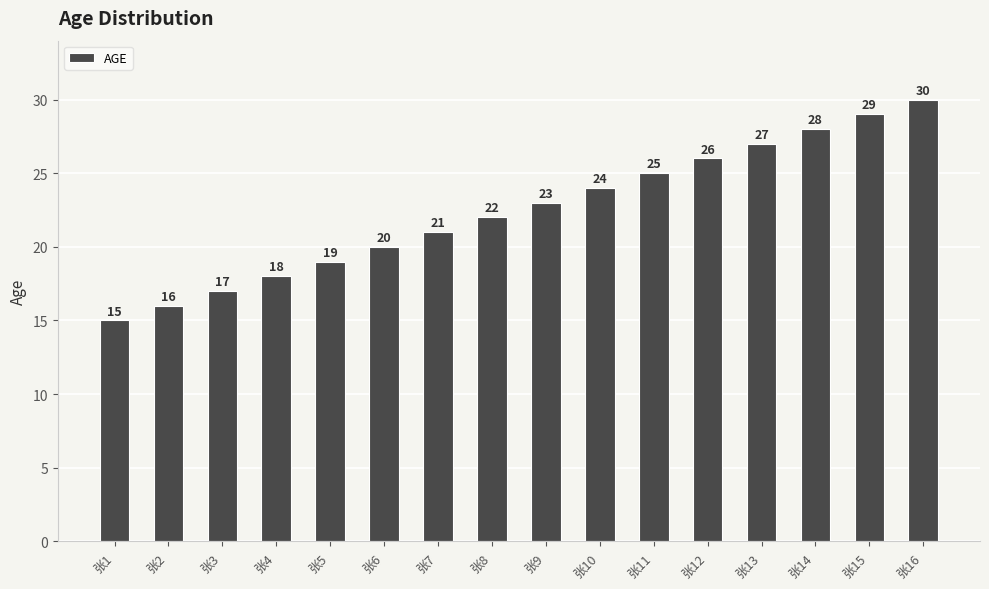

What is the difference between the maximum and second lowest values?

14